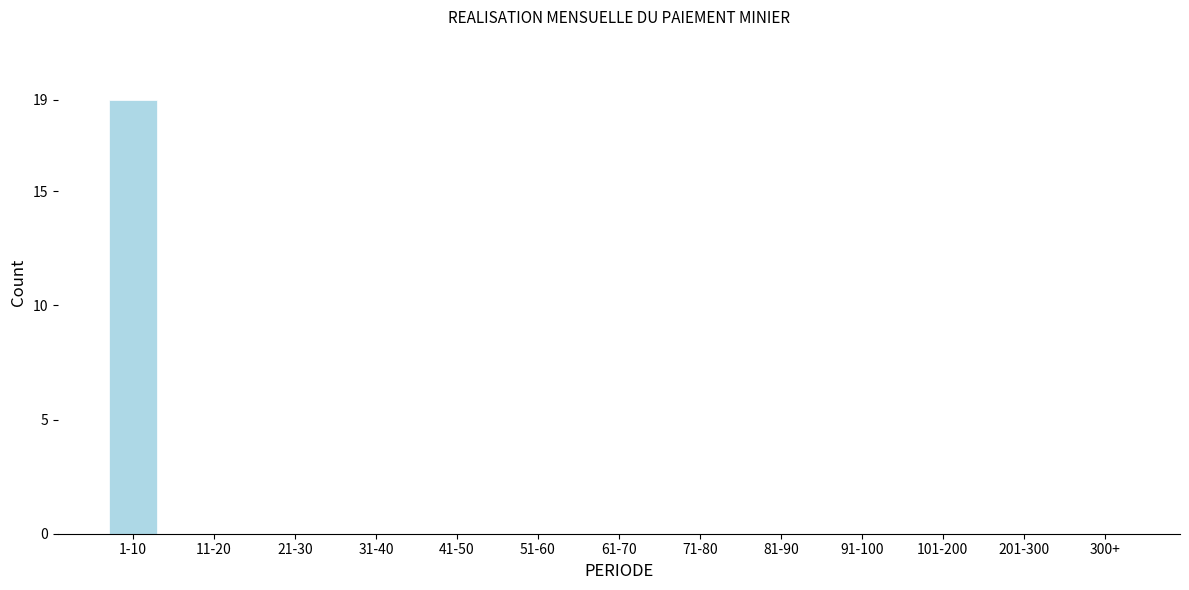

Reading right to left, list all the values displayed in this chart.

300+=0	201-300=0	101-200=0	91-100=0	81-90=0	71-80=0	61-70=0	51-60=0	41-50=0	31-40=0	21-30=0	11-20=0	1-10=19